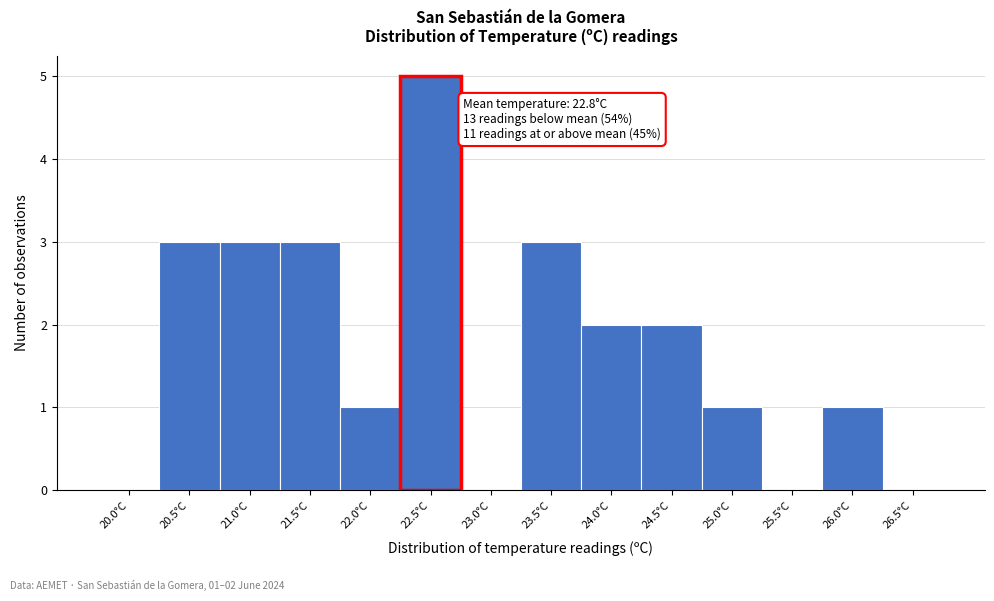

Reading left to right, what are all the values shown in this chart?

20.0°C=0	20.5°C=3	21.0°C=3	21.5°C=3	22.0°C=1	22.5°C=5	23.0°C=0	23.5°C=3	24.0°C=2	24.5°C=2	25.0°C=1	25.5°C=0	26.0°C=1	26.5°C=0